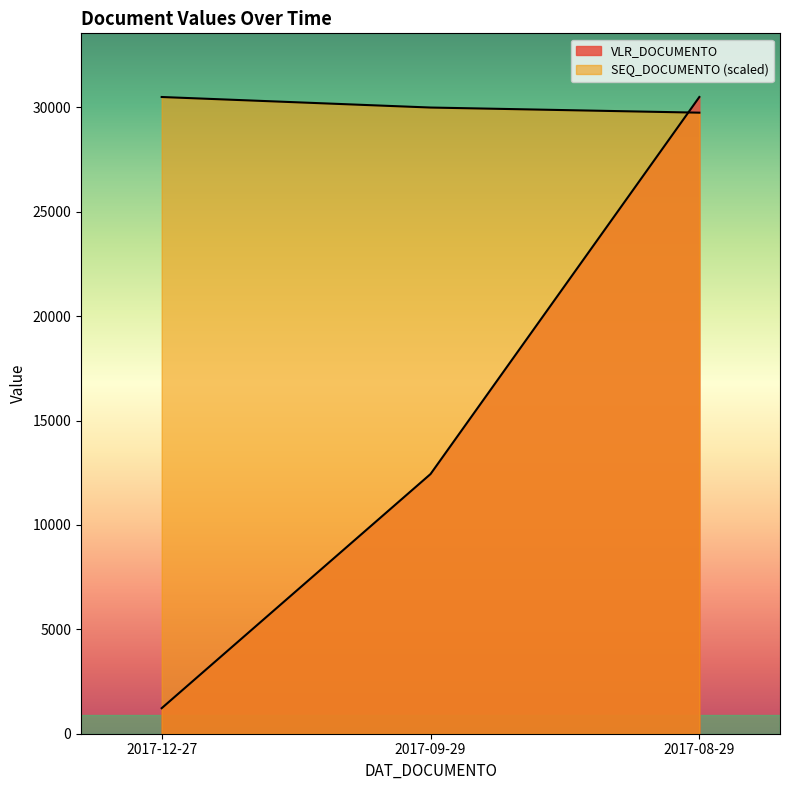

What is the greatest value displayed?

30500.0